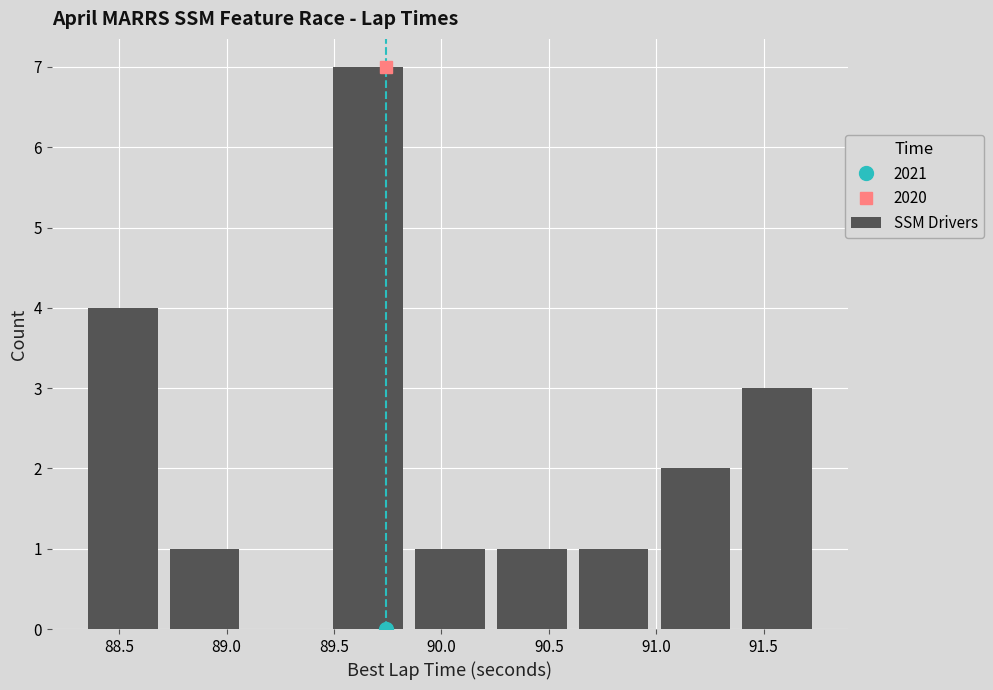

What is the sum of all values?

20